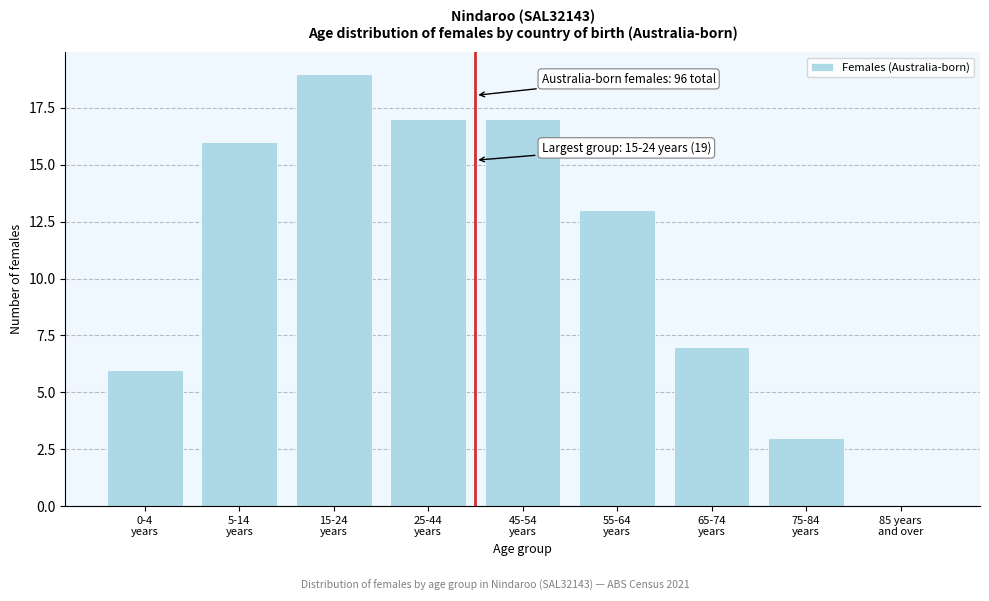

What is the sum of all values?

98